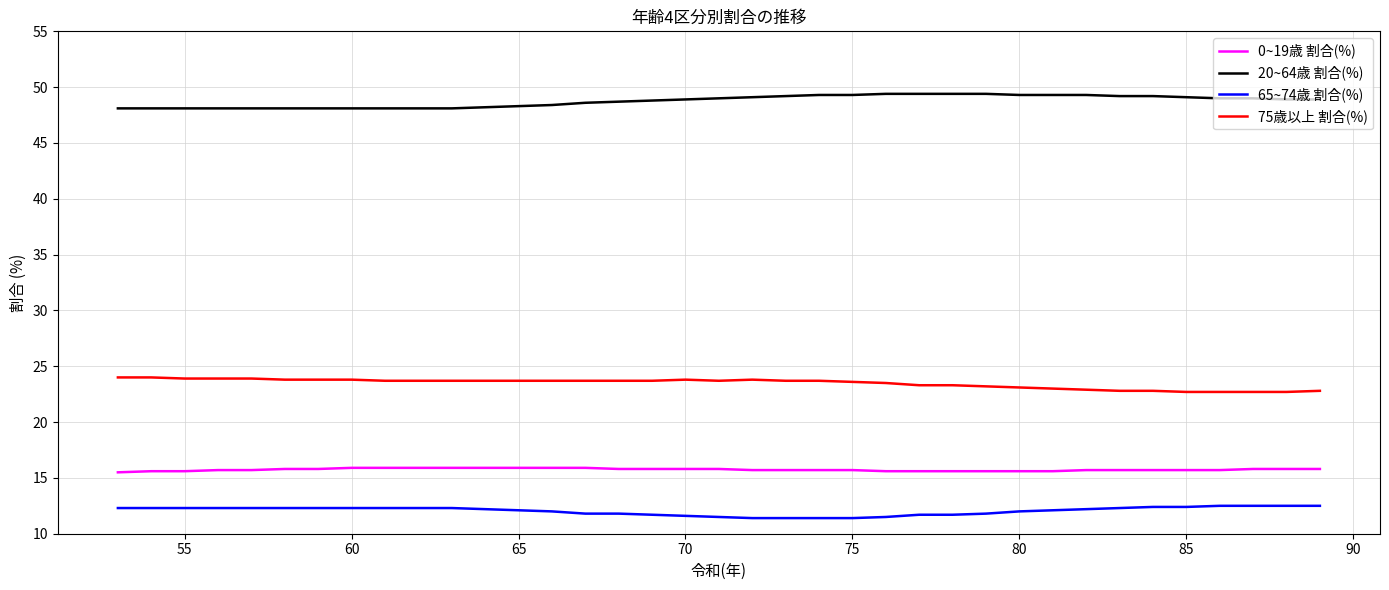

True or false: 75歳以上 割合(%) and 0~19歳 割合(%) intersect in this chart.

False